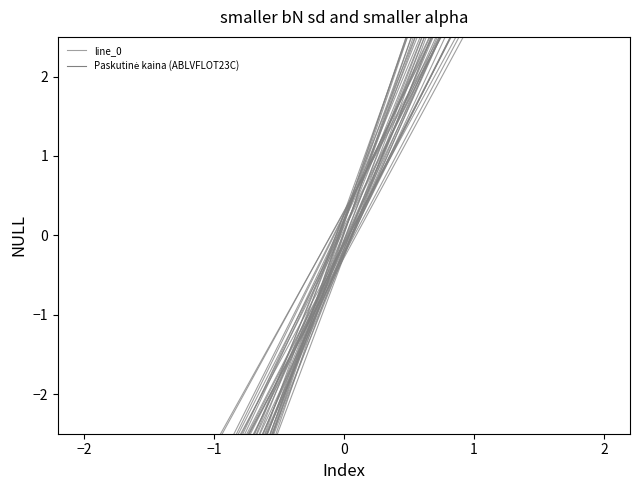

How many positive values are there?

10